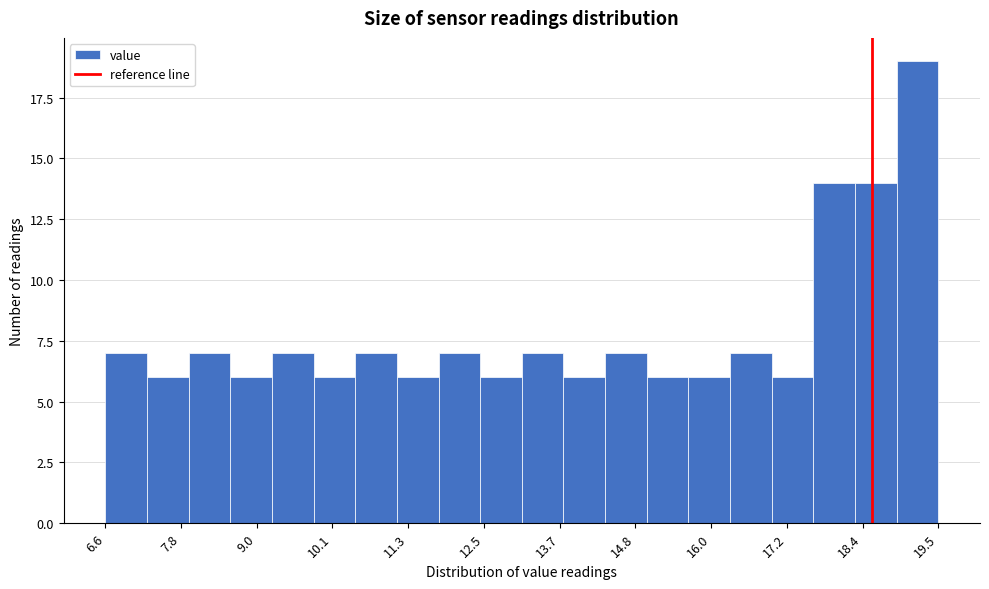

Around what value on the x-axis is the tallest bar? Give the approximate position of its centre, as read against the axis.

19.2